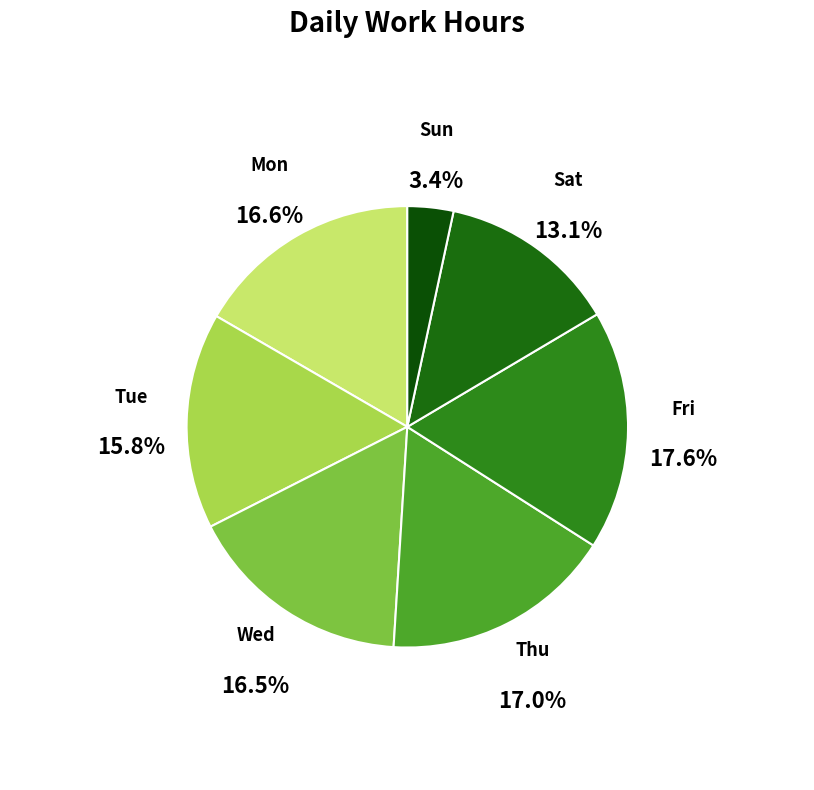

Which has a higher value, Sat or Fri?

Fri